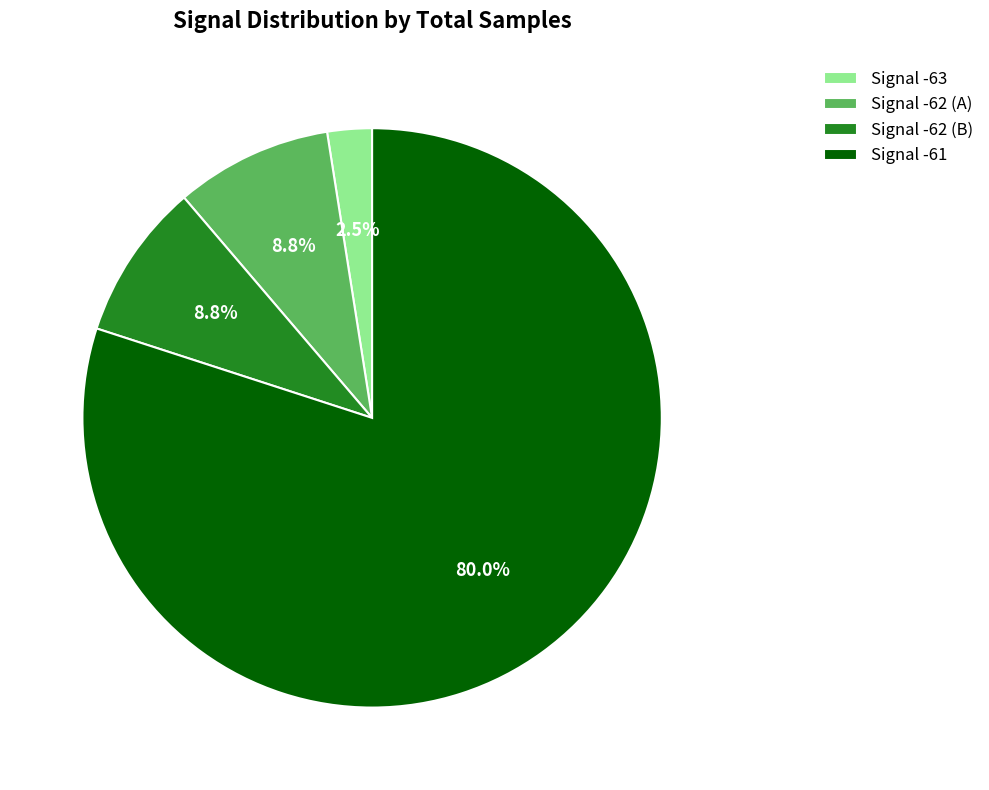

How many segments does this pie chart have?

4